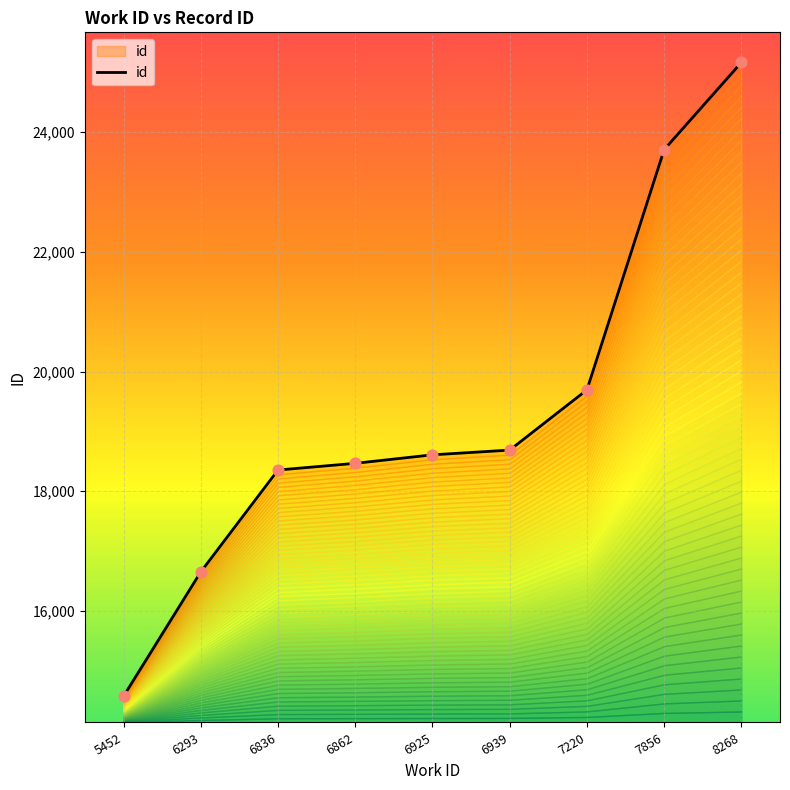

Approximately how many times larger is the value at 5452 compared to 6862?

0.8